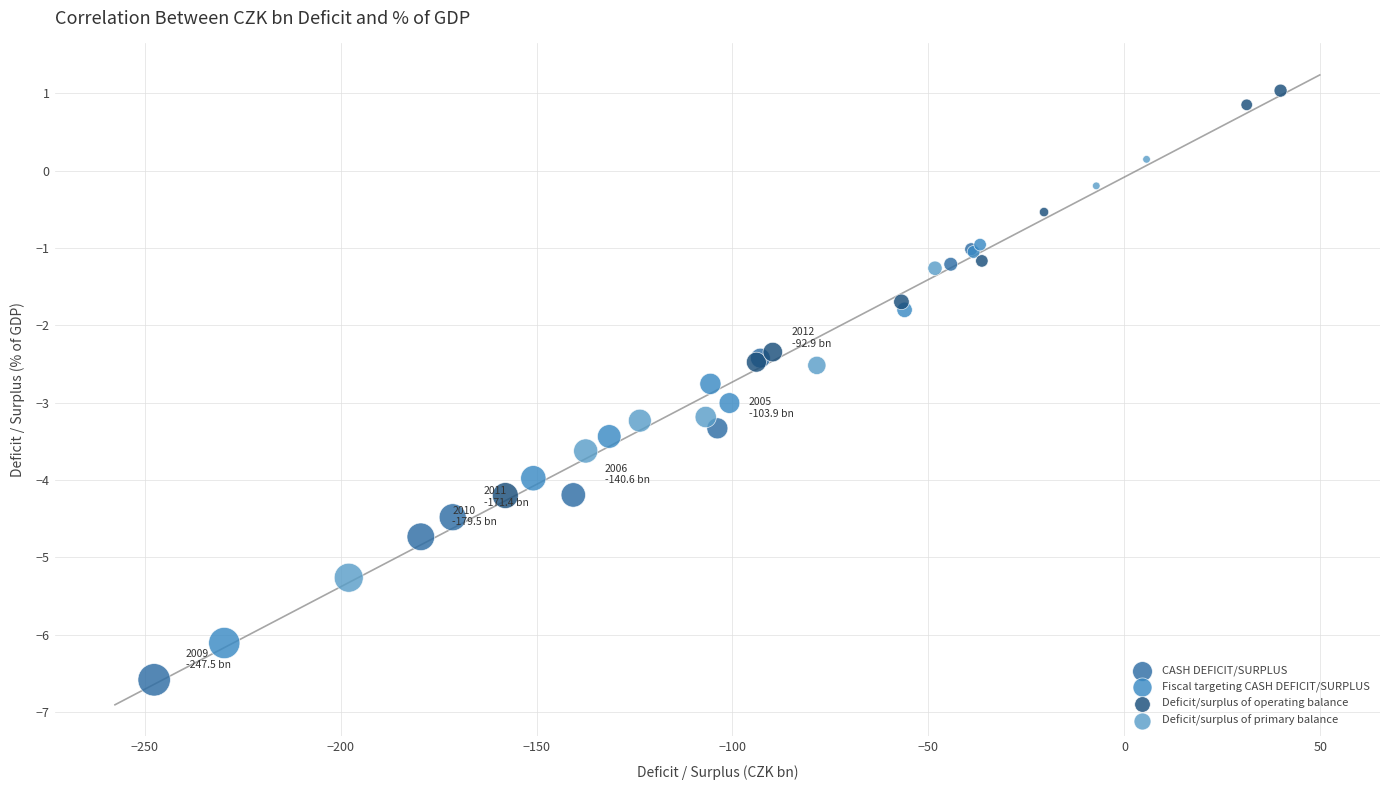

Which series contains the highest Y value?

Deficit/surplus of operating balance